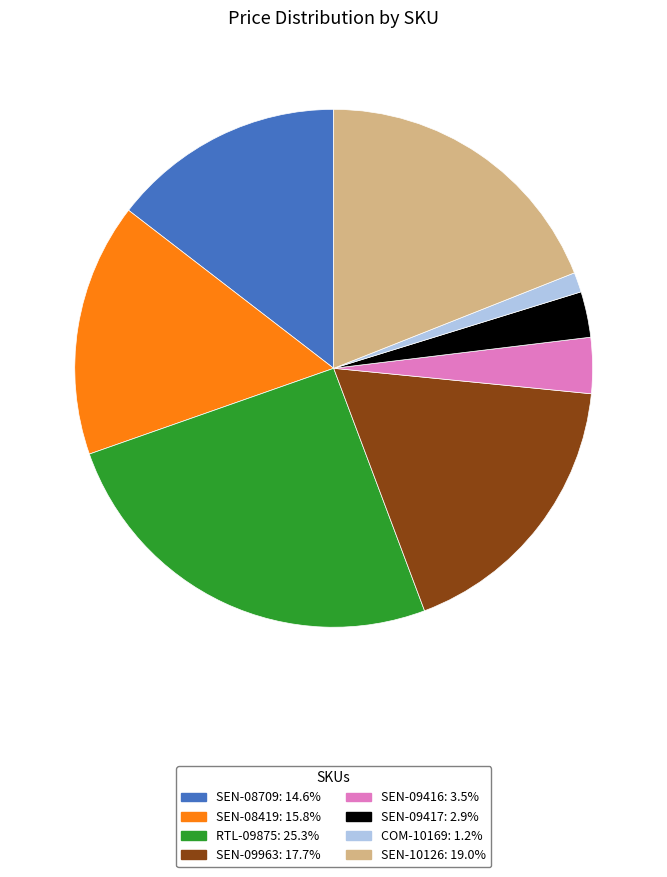

Count the number of slices in the pie.

8